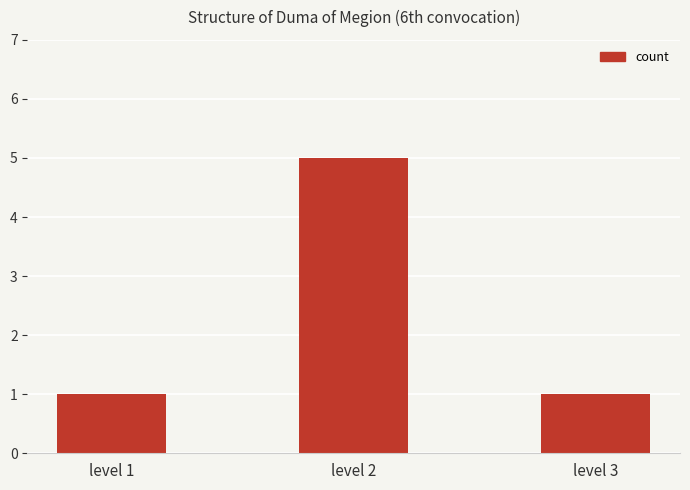

Which category has the highest value across all series?

level 2